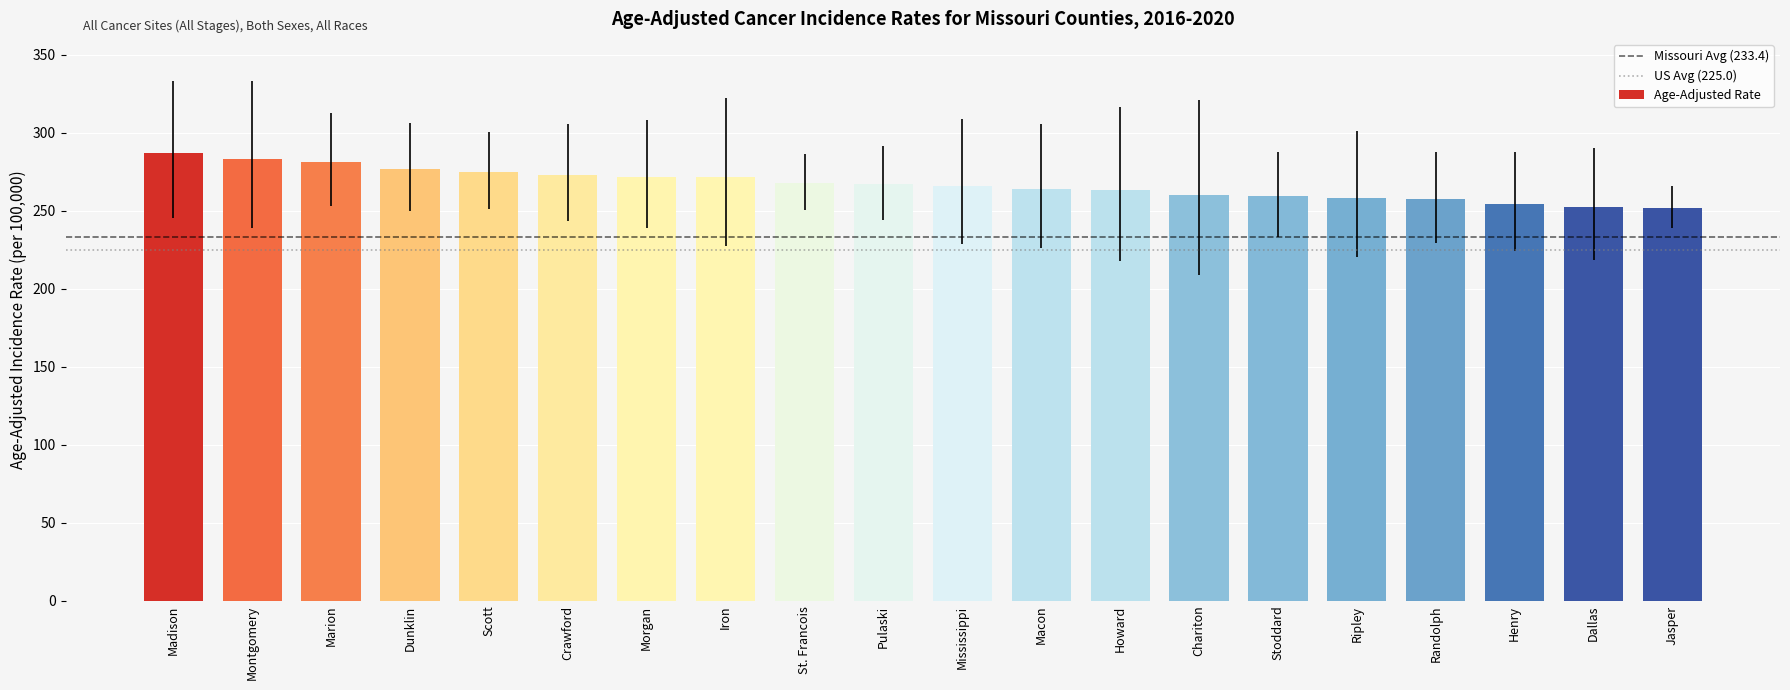

What position from the right is Howard?

8